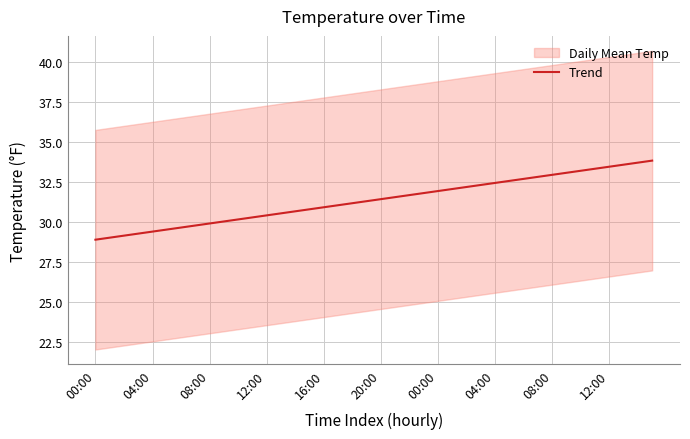

How many lines are shown in the chart?

1